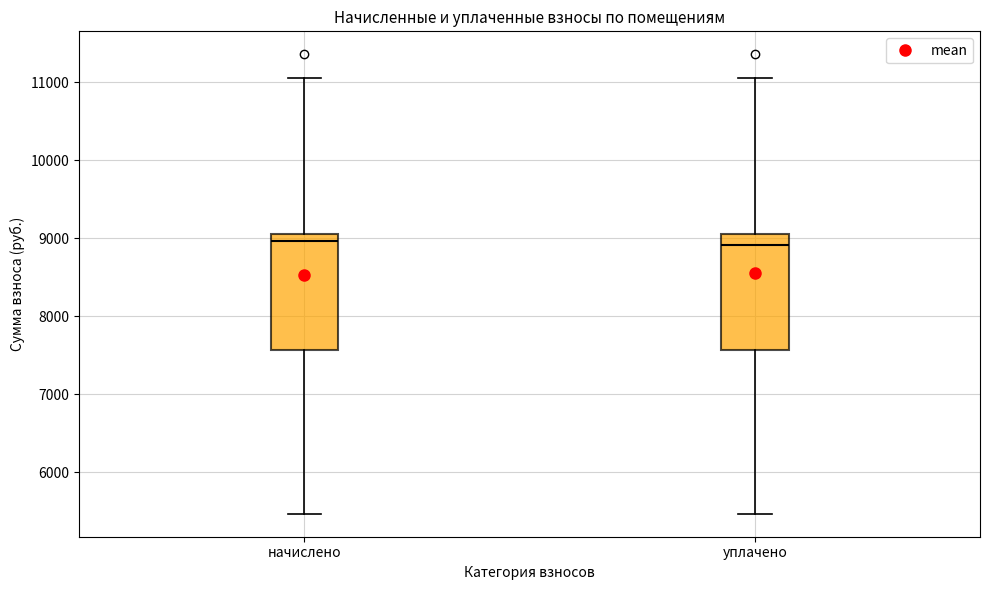

Reading left to right, read every box against the y-axis: the position of its median line, the range the box covers, and the ends of its whiskers. The values are not printed on the chart, so give them approximately, as read against the axis.

начислено: median 9000, box 7600 to 9100, whiskers 5500 to 11100
уплачено: median 8900, box 7600 to 9100, whiskers 5500 to 11100